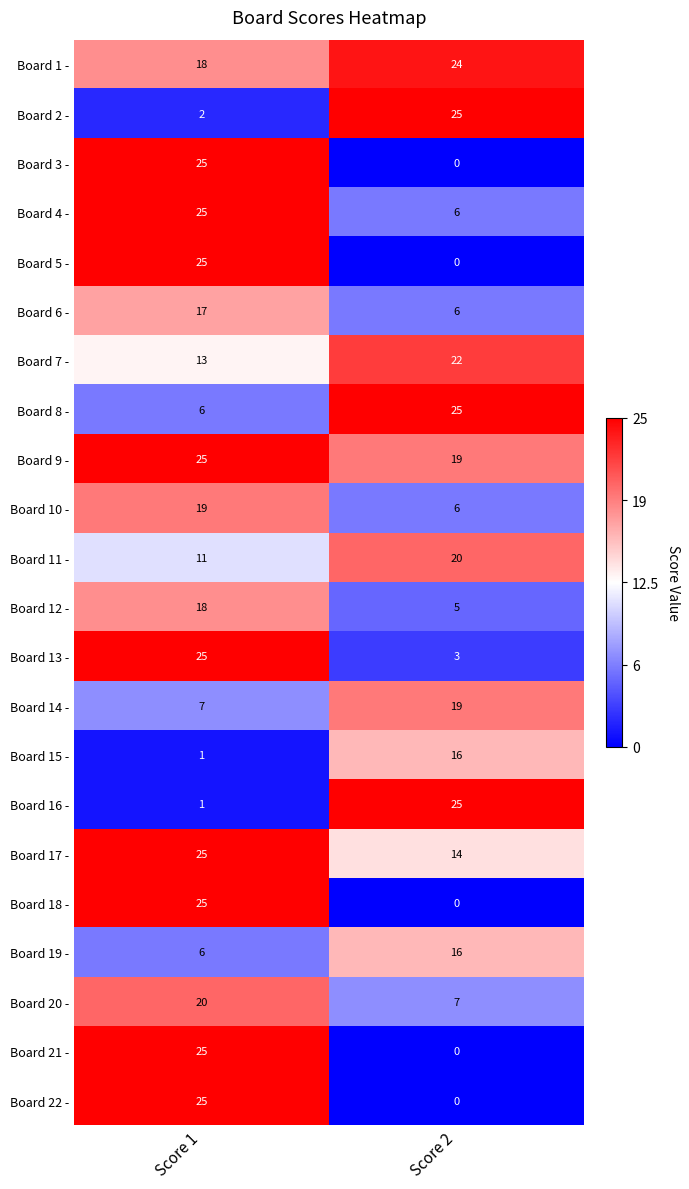

How many distinct data groups are displayed?

22